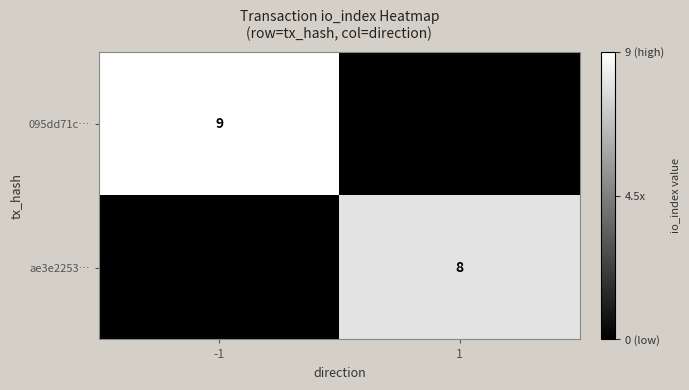

Is the value of 095dd71c… at -1 greater than the value of ae3e2253… at 1?

Yes